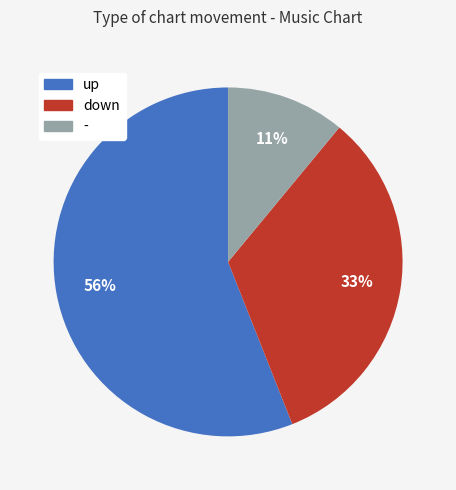

Does - represent more than half of the total?

No